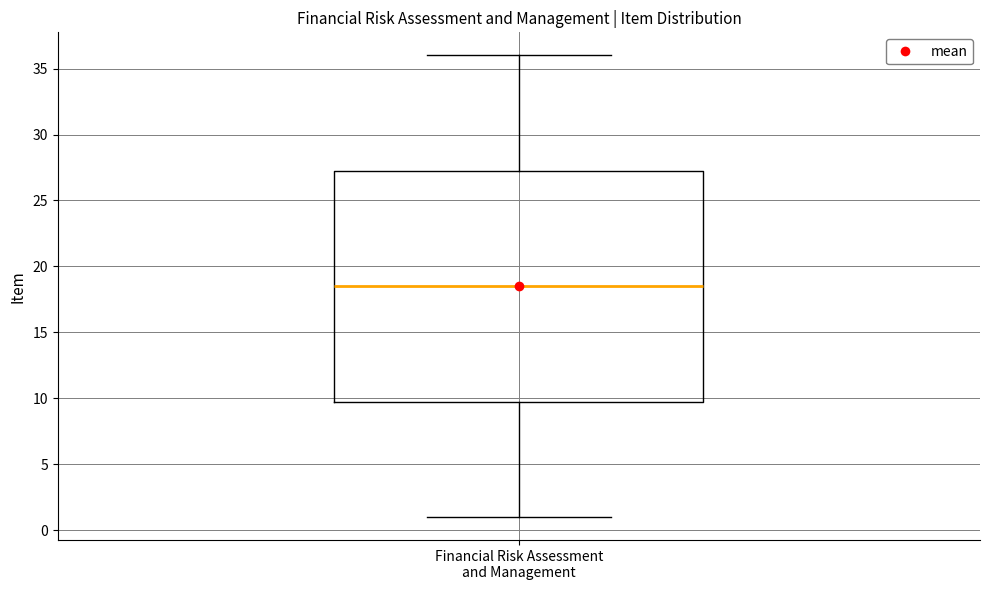

Read this box plot against the y-axis: the position of the median line, the range covered by the box, and the ends of both whiskers. The values are not printed on the chart, so give them approximately, as read against the axis.

median 18.5, box 10.0 to 27.5, whiskers 1.0 to 36.0